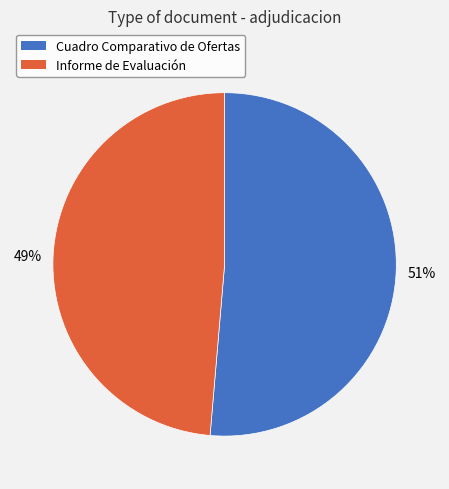

Is there any slice that represents more than half of the pie?

Yes